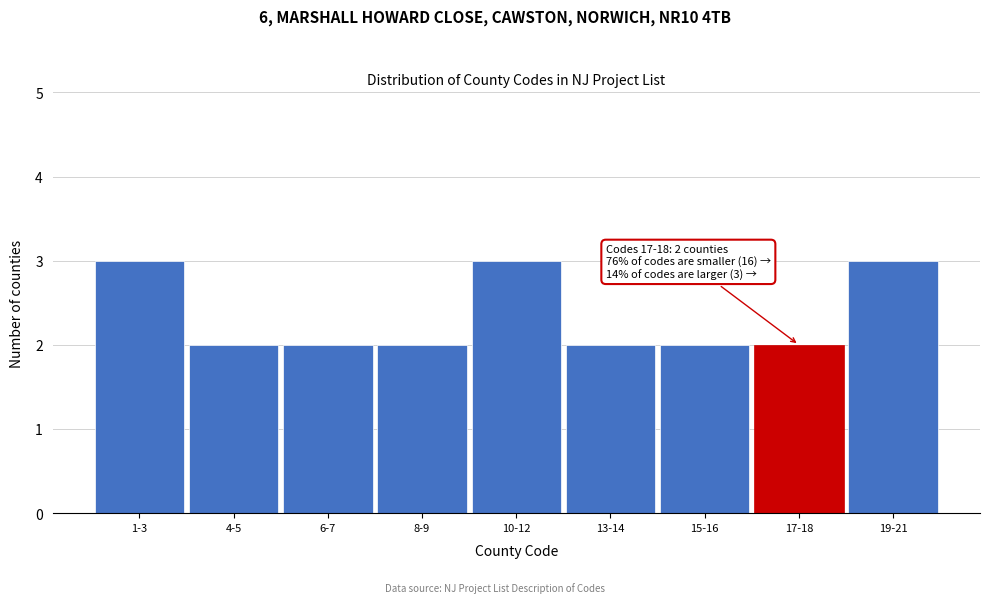

Reading left to right, extract all data points from this chart.

1-3=3	4-5=2	6-7=2	8-9=2	10-12=3	13-14=2	15-16=2	17-18=2	19-21=3